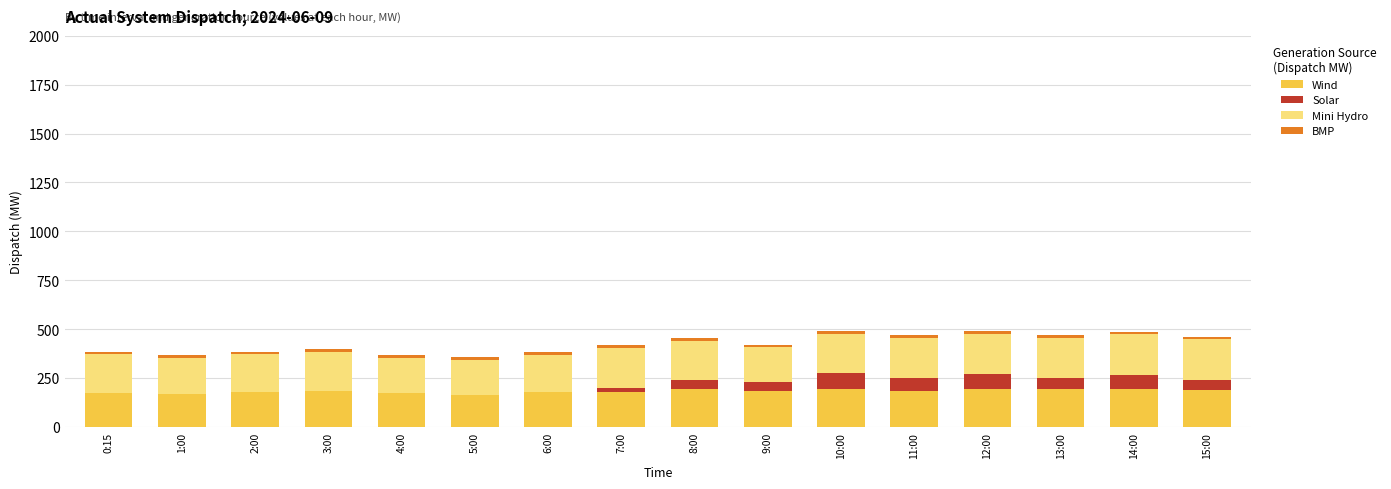

What is the highest value of the Wind series?

195